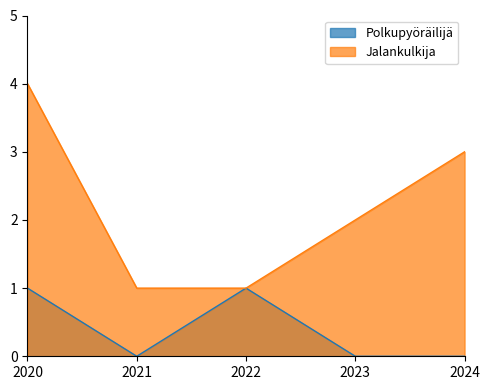

Does the chart display data point markers on the line(s)?

No